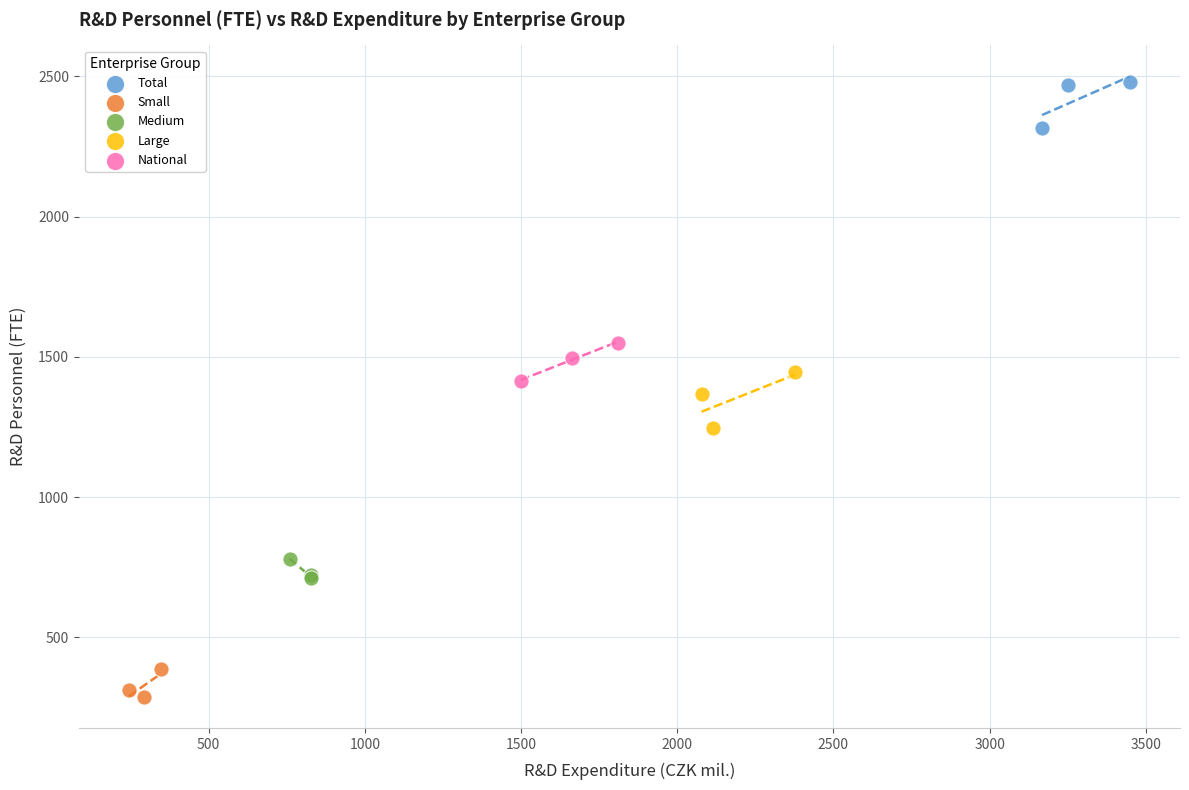

Which series reaches the maximum Y coordinate?

Total